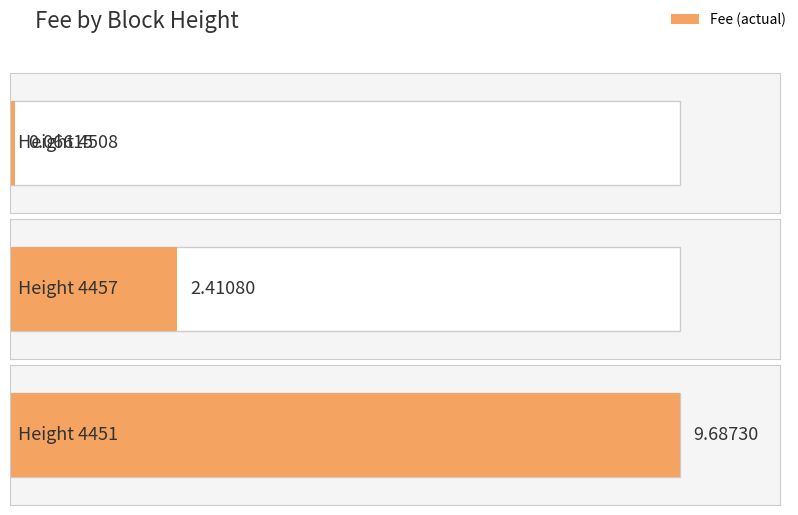

Is it true that the value at 4457 is 3.3?

False